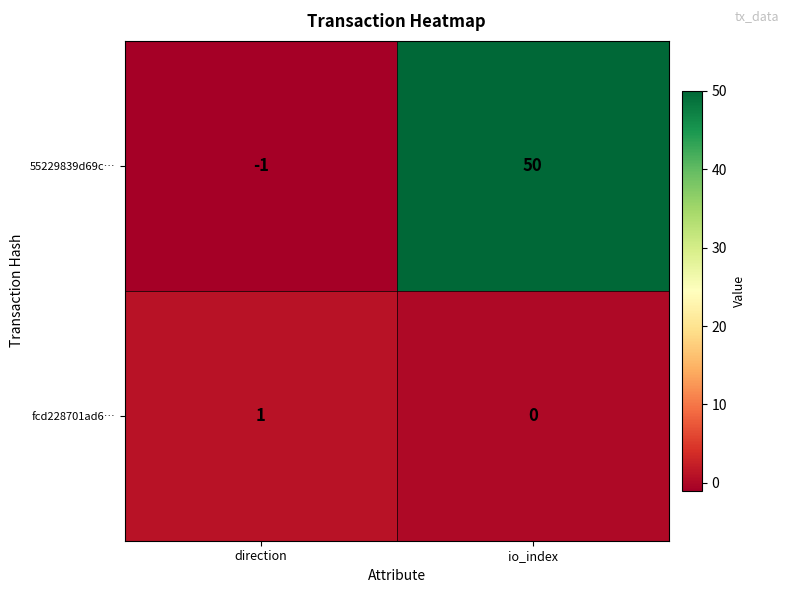

What is the difference between the maximum and minimum values in the 55229839d69c… series?

51